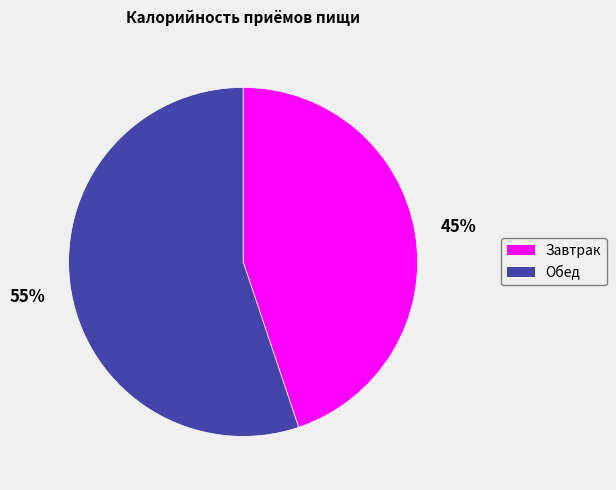

The Обед slice represents 42% of the pie. True or false?

False